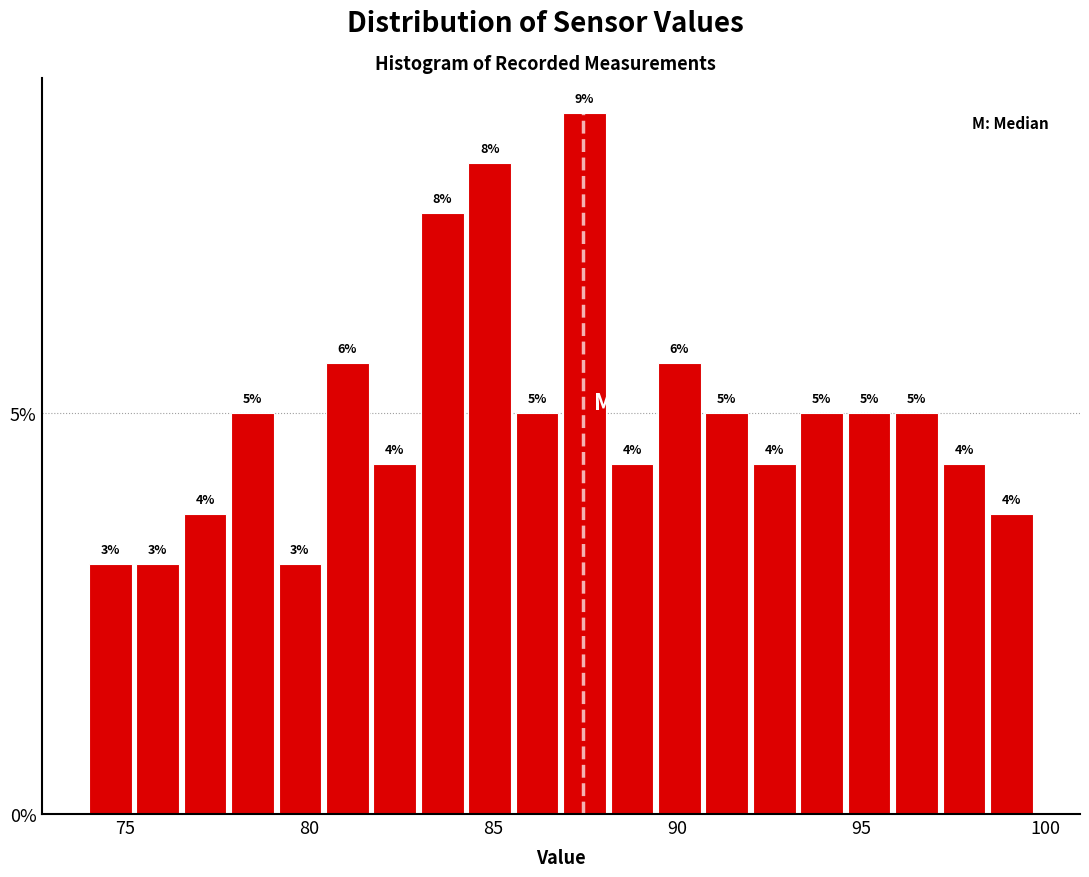

Around what value on the x-axis is the tallest bar? Give the approximate position of its centre, as read against the axis.

87.5